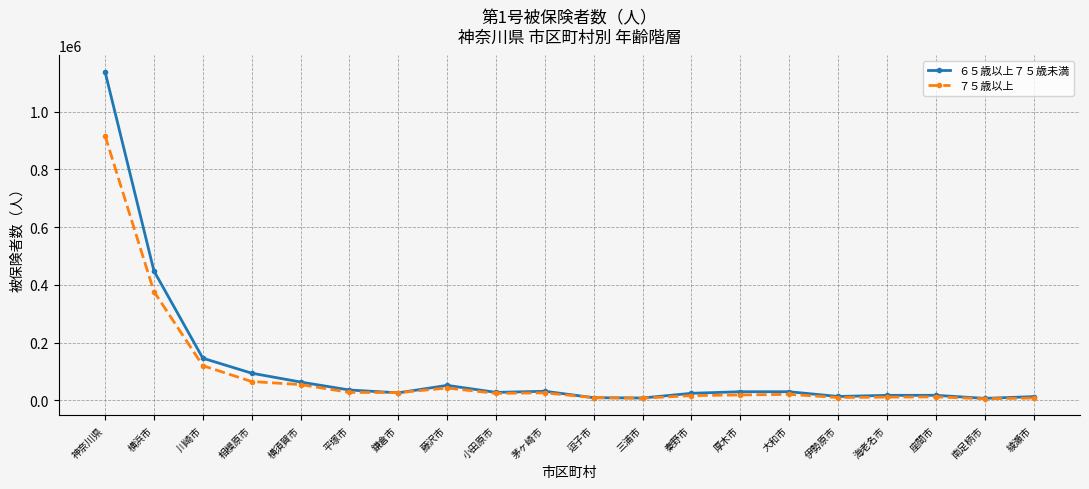

At which label does ７５歳以上 reach its peak?

神奈川県